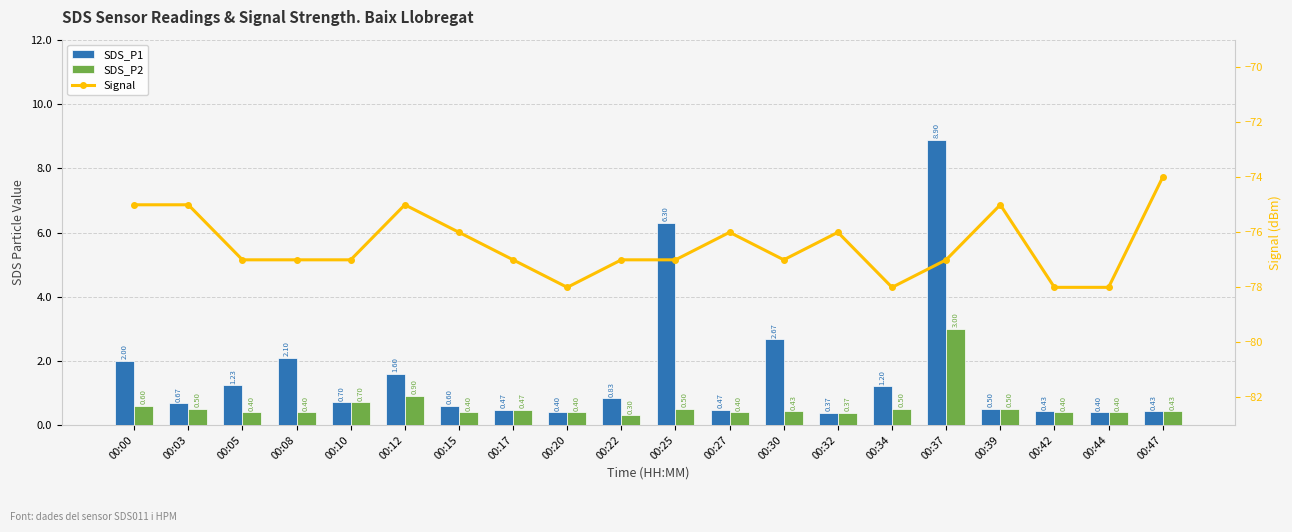

How many groups of bars are there?

20